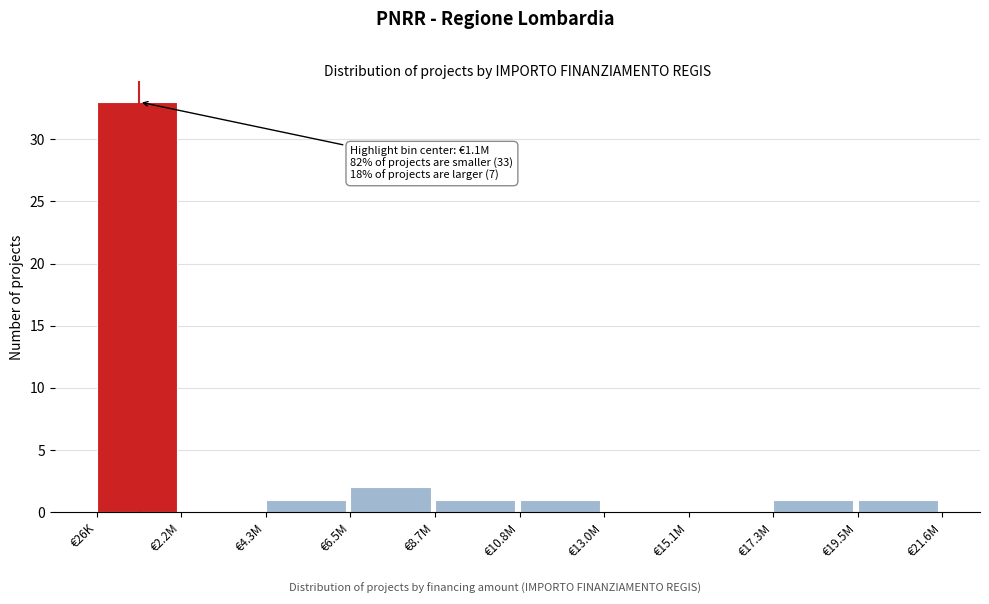

Reading right to left, list all the values displayed in this chart.

€19.5M=1	€17.3M=1	€15.1M=0	€13.0M=0	€10.8M=1	€8.7M=1	€6.5M=2	€4.3M=1	€2.2M=0	€26K=33